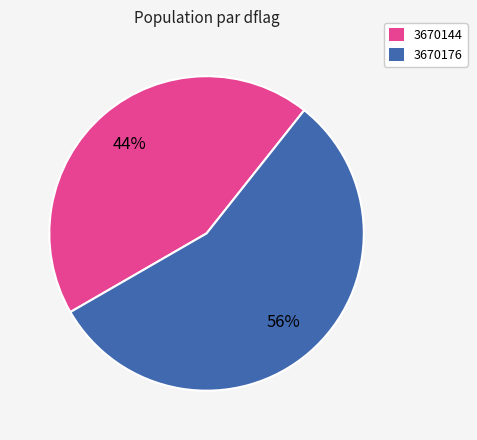

What is the ratio of the value at 3670176 to the value at 3670144?

1.3